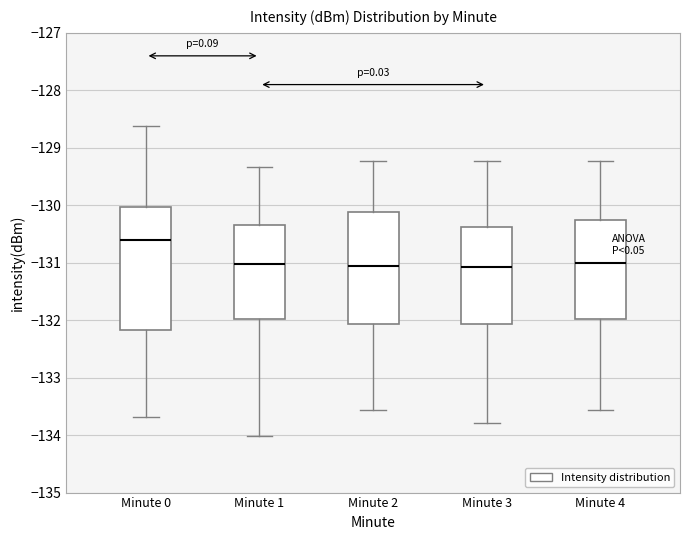

Reading left to right, transcribe this box plot: for each box, give where its median line is, the range the box spans, and where its two whiskers end, as read against the y-axis. The values are not printed on the chart, so give them approximately, as read against the axis.

Minute 0: median -130.6, box -132.2 to -130.0, whiskers -133.7 to -128.6
Minute 1: median -131.0, box -132.0 to -130.3, whiskers -134.0 to -129.3
Minute 2: median -131.1, box -132.1 to -130.1, whiskers -133.6 to -129.2
Minute 3: median -131.1, box -132.1 to -130.4, whiskers -133.8 to -129.2
Minute 4: median -131.0, box -132.0 to -130.3, whiskers -133.6 to -129.2